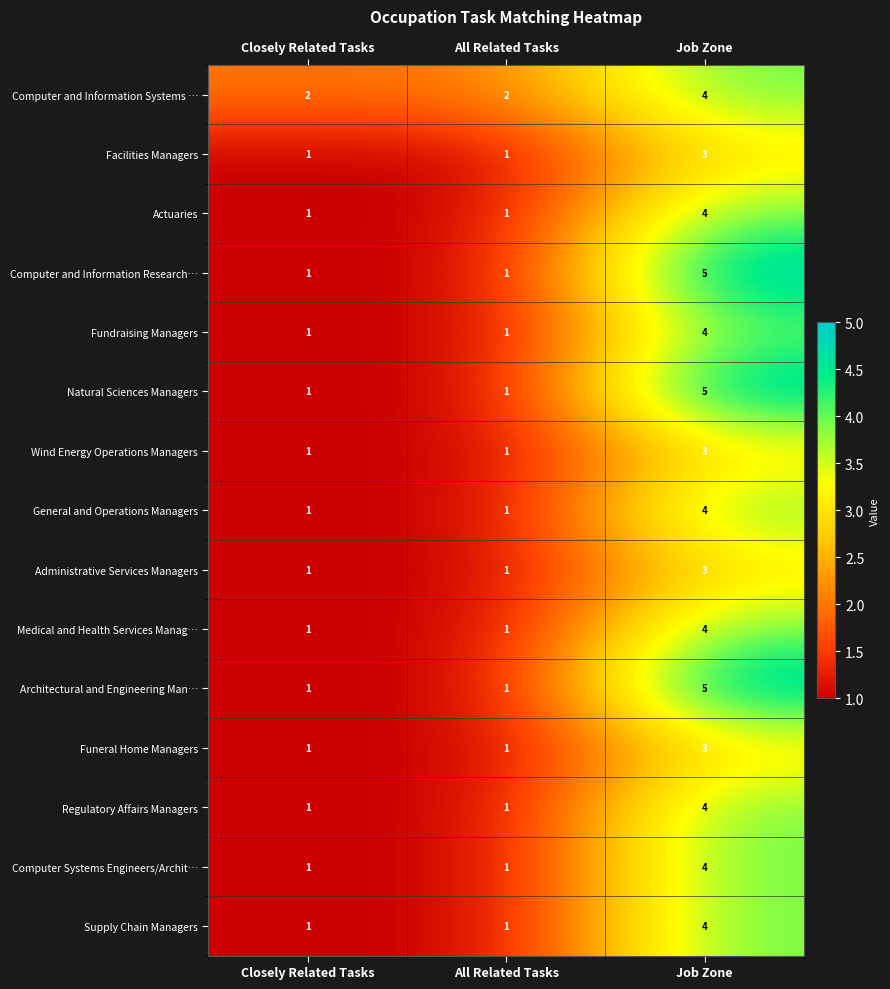

The value of Actuaries at All Related Tasks is 2. True or false?

False